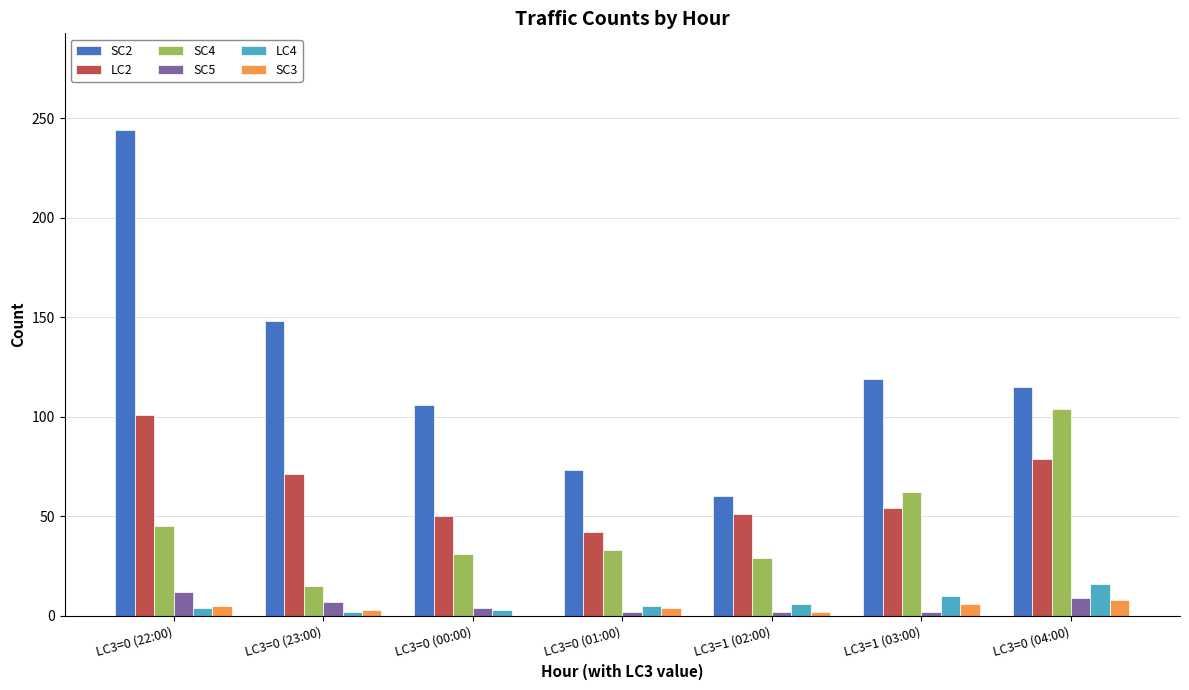

The value of SC2 at LC3=1 (03:00) is 119. True or false?

True